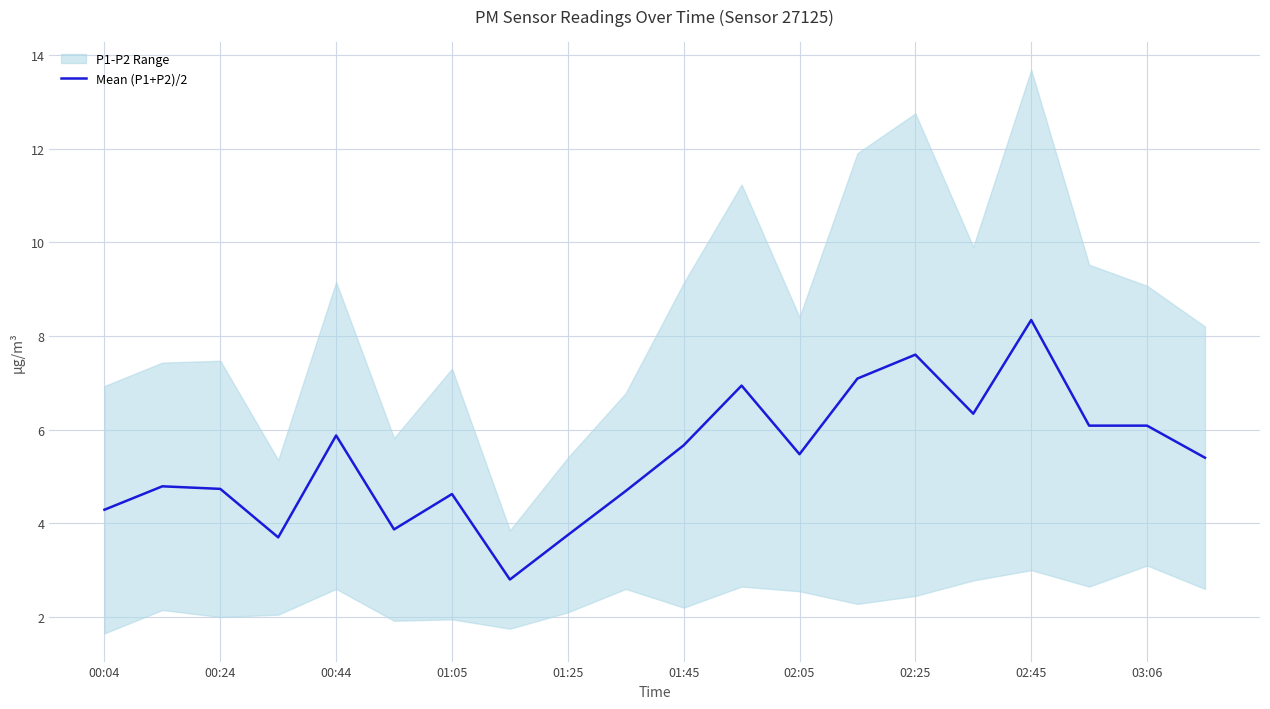

Where does the Mean (P1+P2)/2 series first go above 5?

00:44